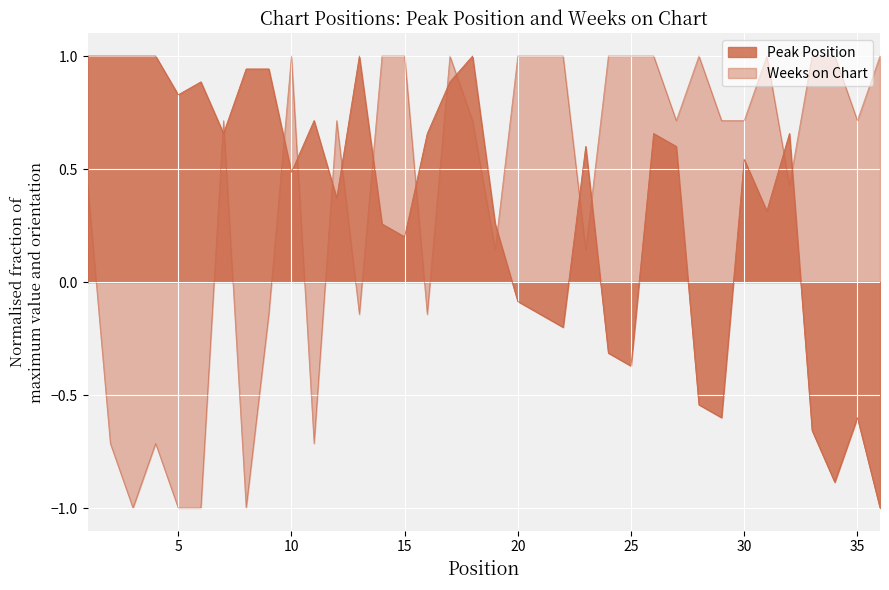

How many interior local peaks does the Weeks on Chart series have?

7